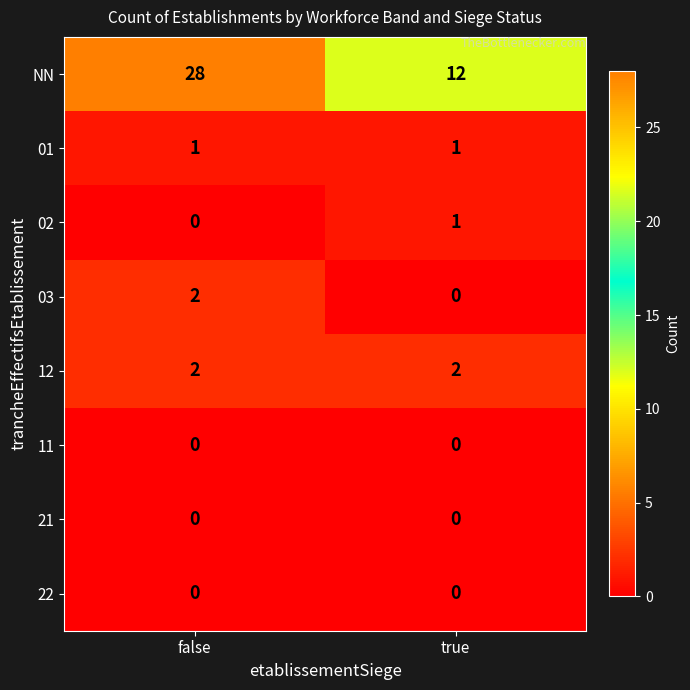

What is the maximum value shown in the chart?

28